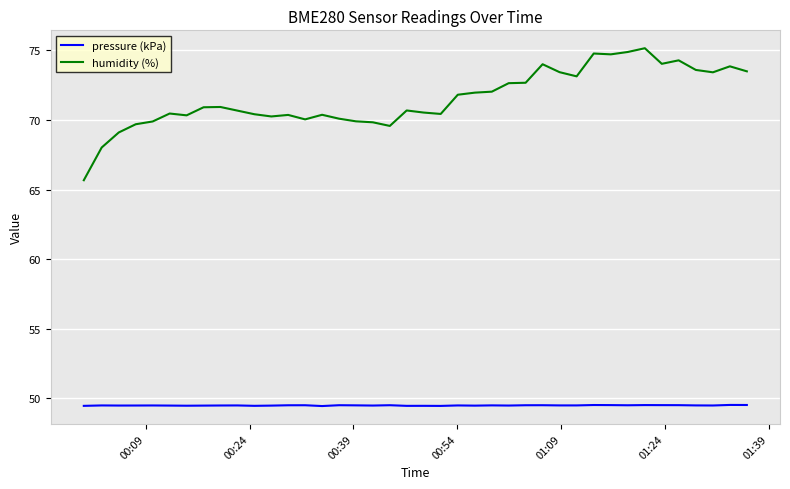

True or false: pressure (kPa) and humidity (%) intersect in this chart.

False